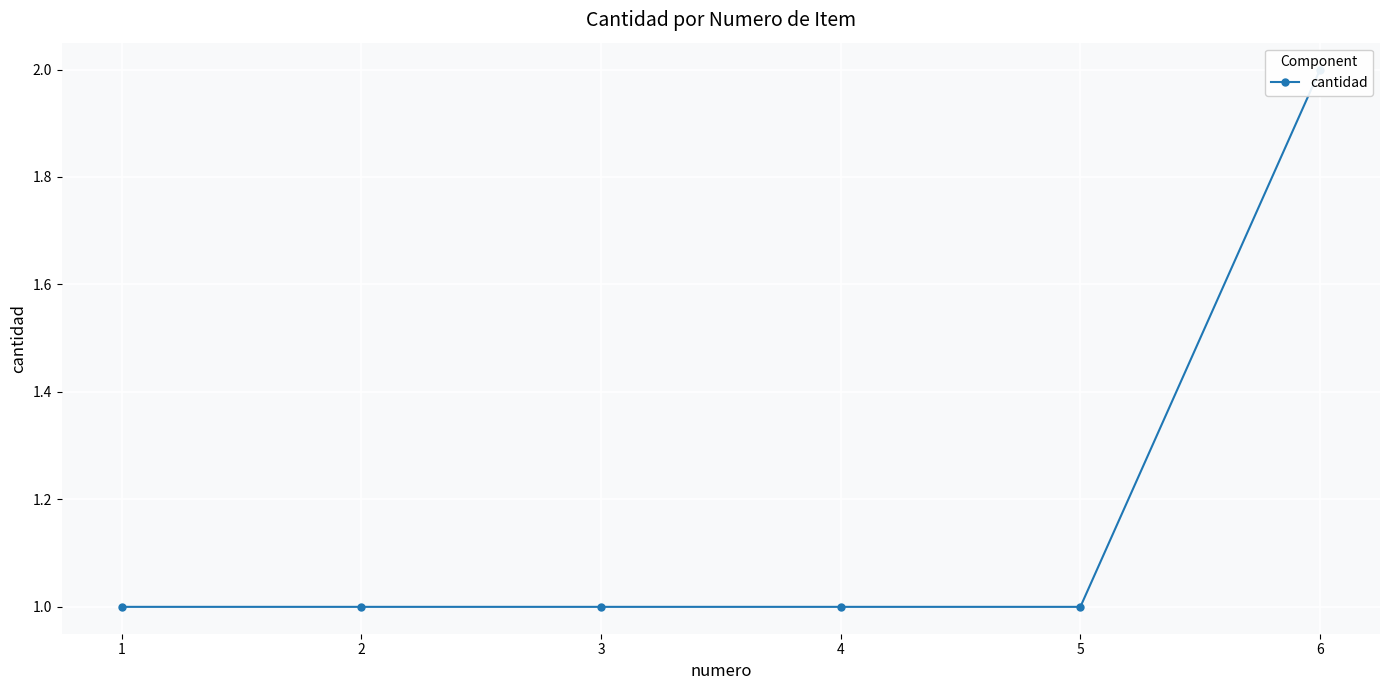

What is the maximum value shown in the chart?

2